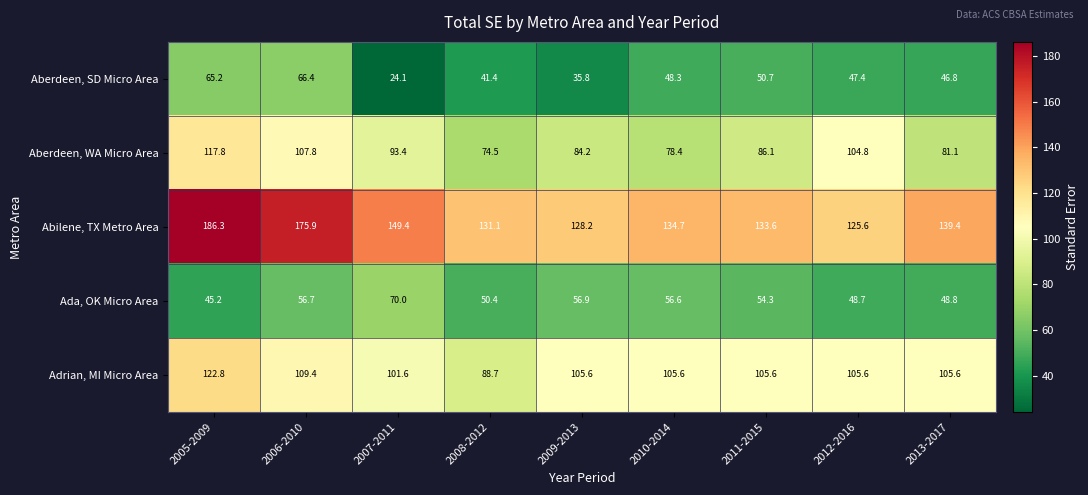

Which series has the widest spread of values?

Abilene, TX Metro Area